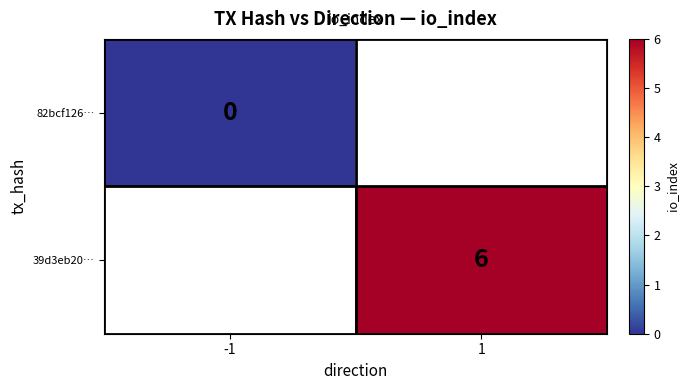

True or false: 39d3eb20… has a value of 6 at 1.

True